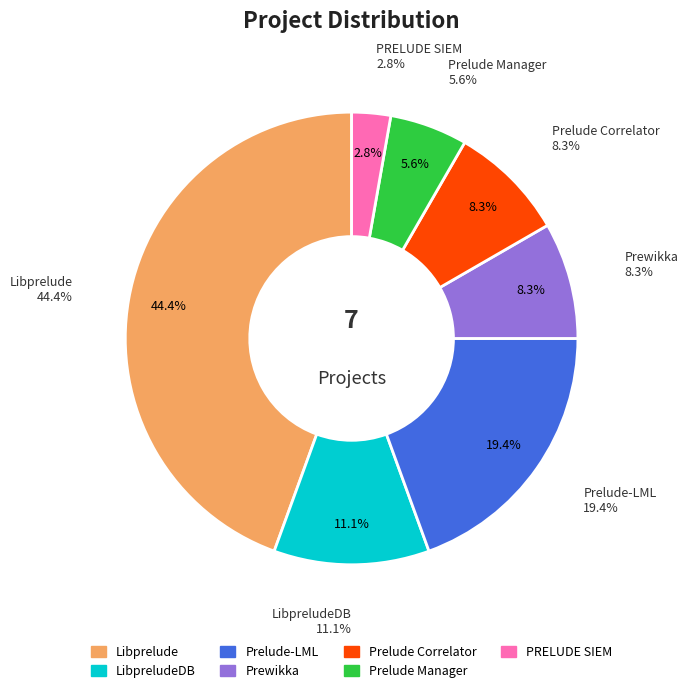

Between Prelude Manager and Prewikka, which is larger?

Prewikka